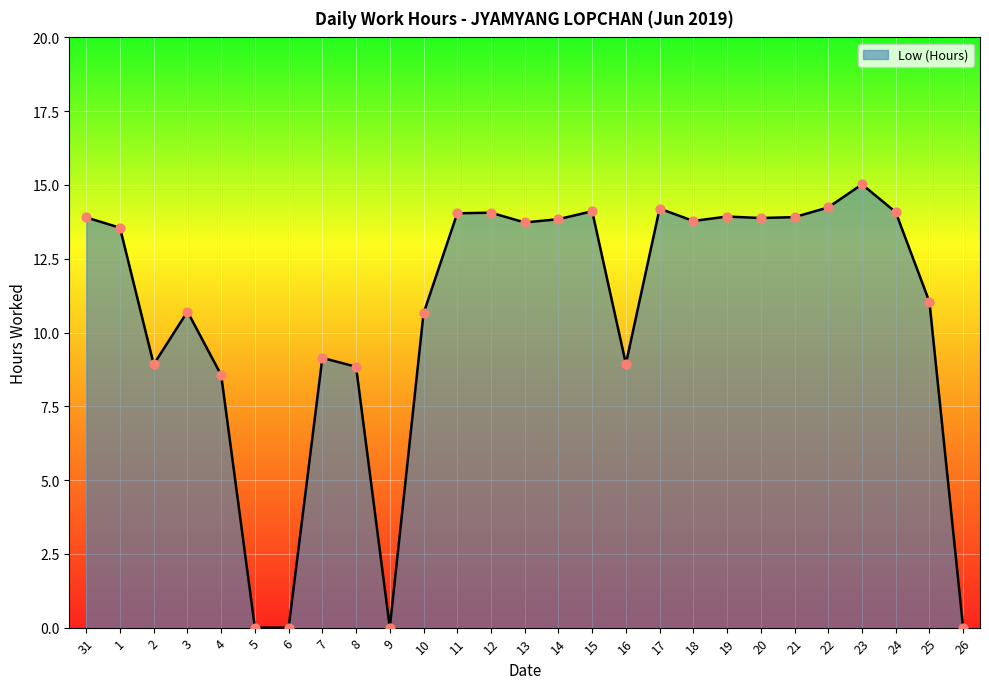

Approximately how many times larger is the value at 11 compared to 3?

1.3